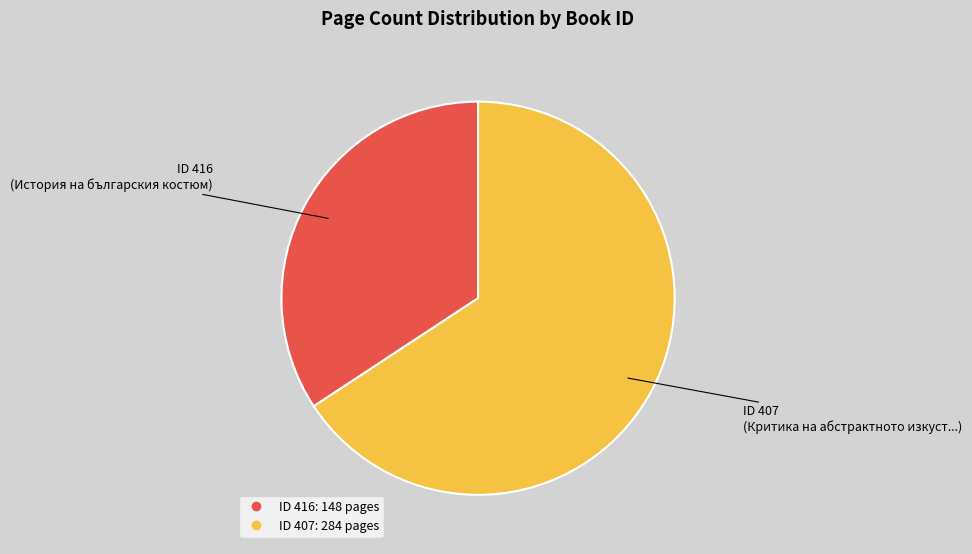

Count the number of slices in the pie.

2